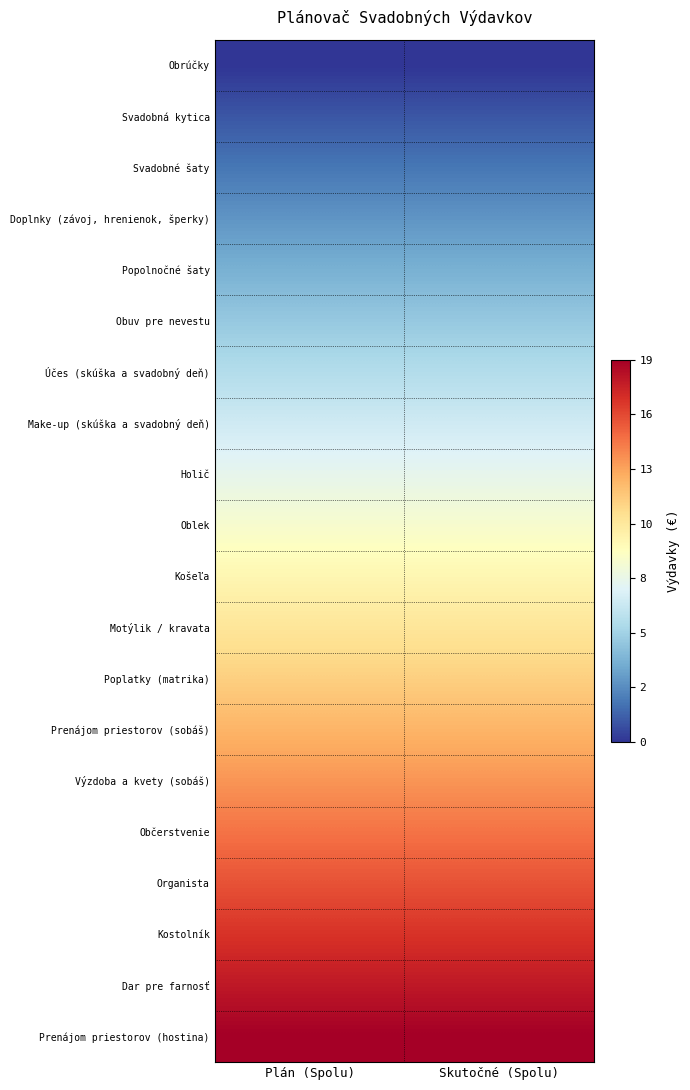

At which category is the sum across all series the highest?

Plán (Spolu)